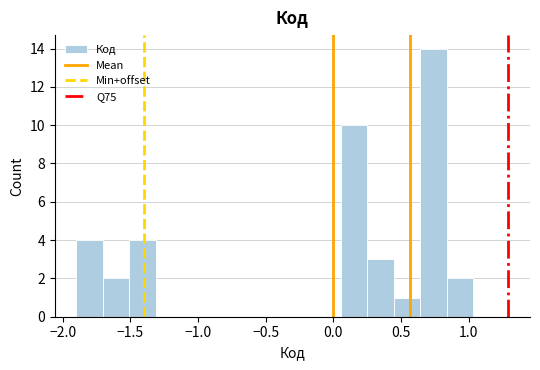

Around what value on the x-axis is the tallest bar? Give the approximate position of its centre, as read against the axis.

0.75